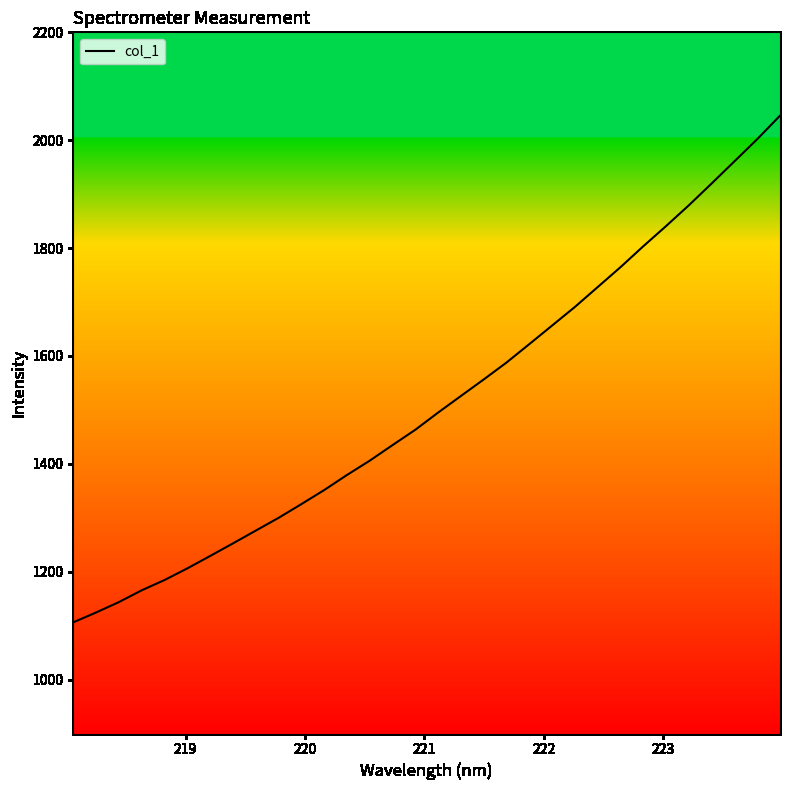

What is the difference between the maximum and minimum values?

939.4